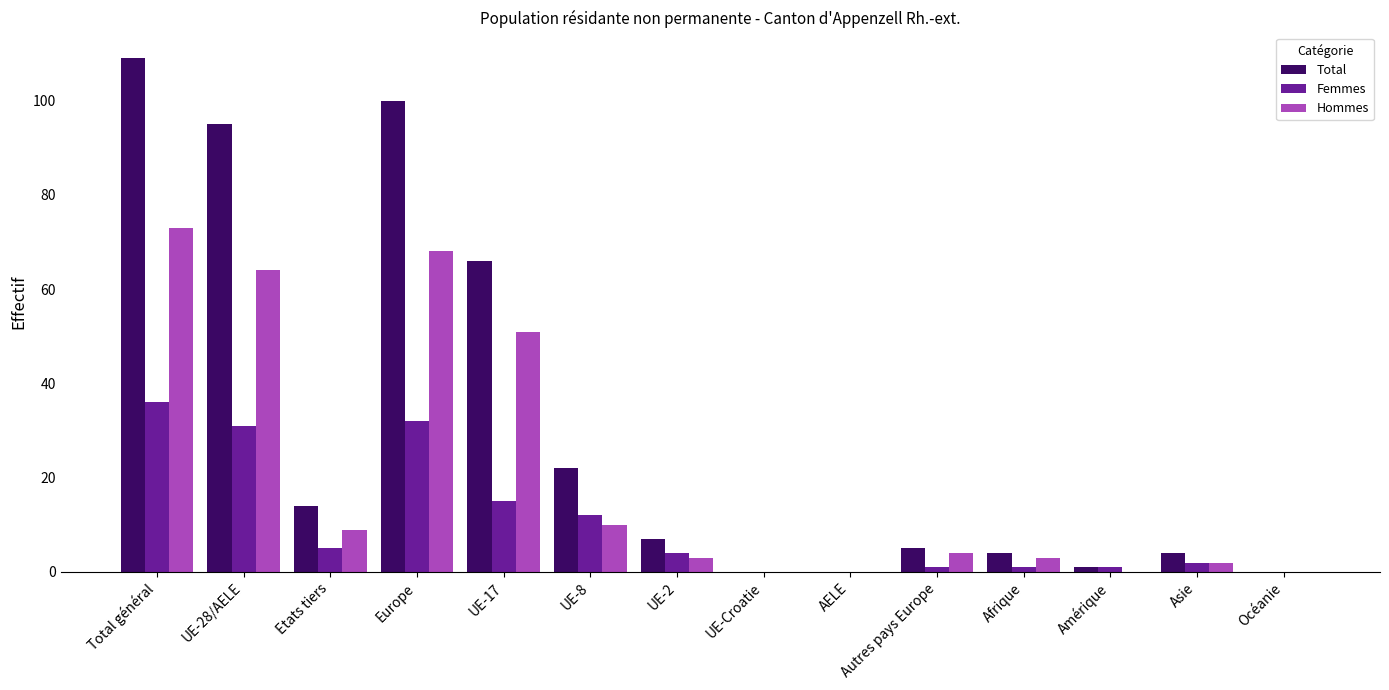

Which series has the largest total across all categories?

Total